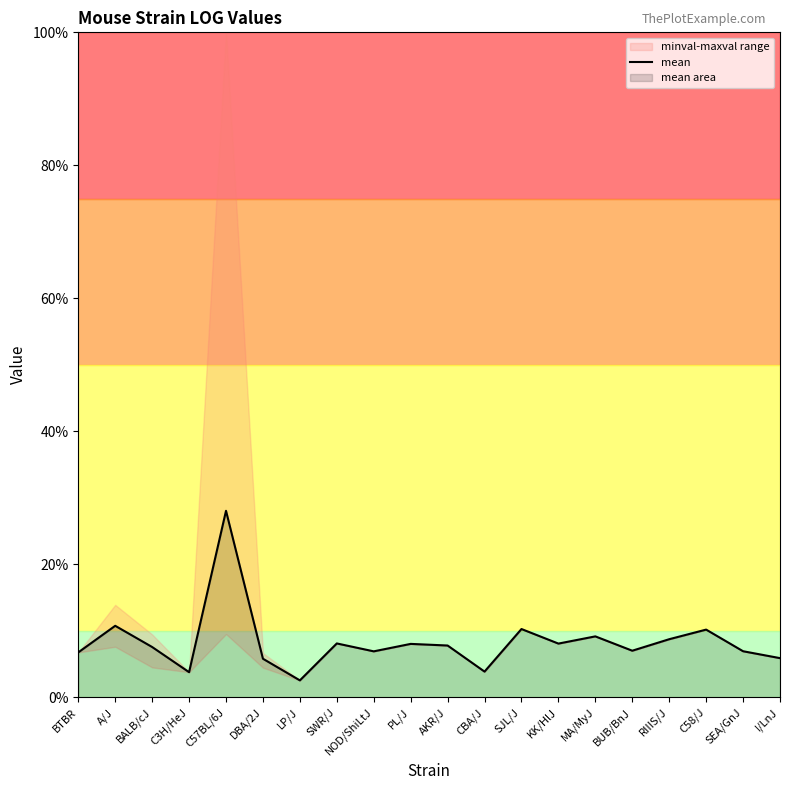

Rank the categories by value from lowest to highest.

LP/J, C3H/HeJ, CBA/J, DBA/2J, I/LnJ, BTBR, NOD/ShiLtJ, SEA/GnJ, BUB/BnJ, BALB/cJ, AKR/J, PL/J, KK/HlJ, SWR/J, RIIIS/J, MA/MyJ, C58/J, SJL/J, A/J, C57BL/6J